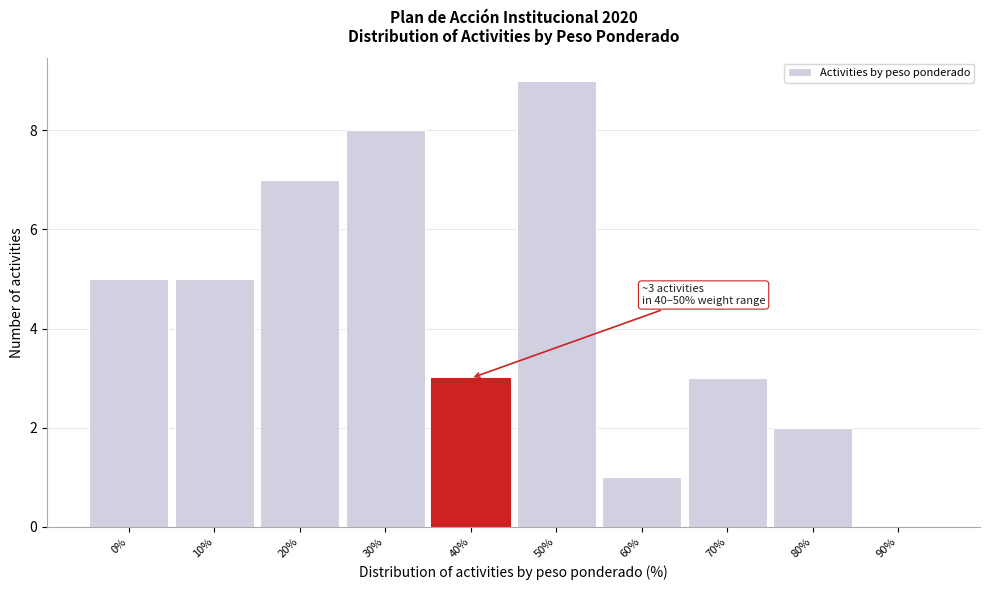

Reading left to right, transcribe all the data shown in this chart.

0%=5	10%=5	20%=7	30%=8	40%=3	50%=9	60%=1	70%=3	80%=2	90%=0